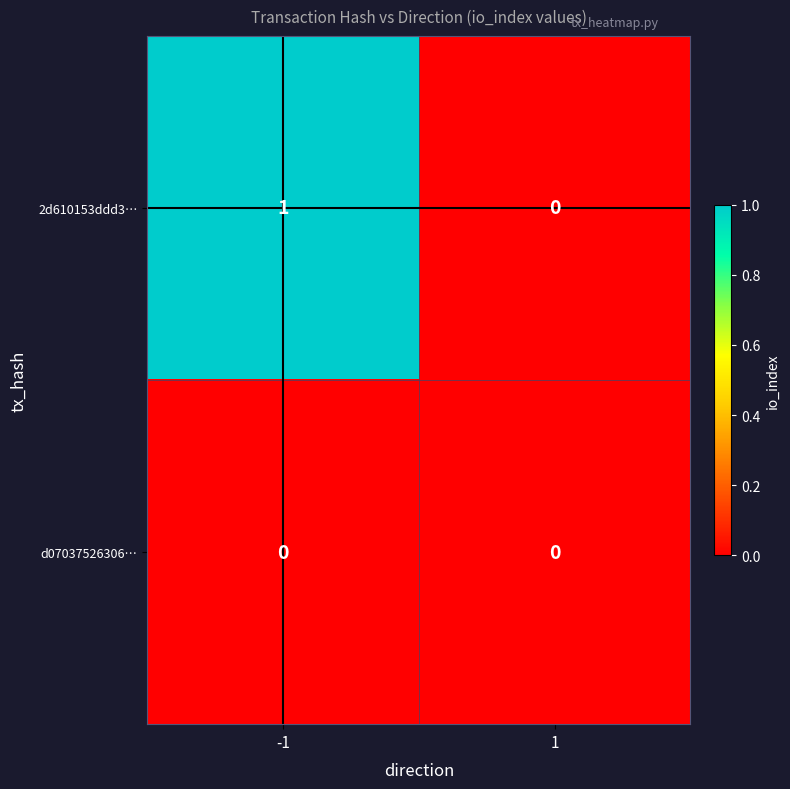

Which series has the widest spread of values?

2d610153ddd3…